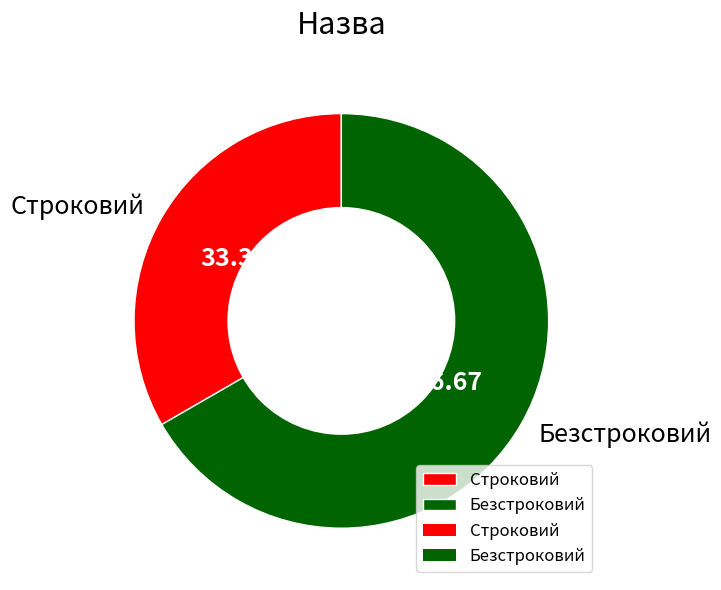

How many segments does this pie chart have?

2